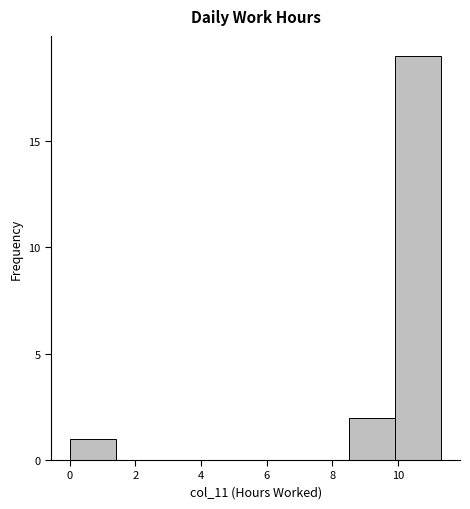

How tall is the bar that spans 8.4 to 10.0 on the x-axis? Neither the bar edges nor the heights are printed on the chart, so give them approximately, as read against the axes.

2